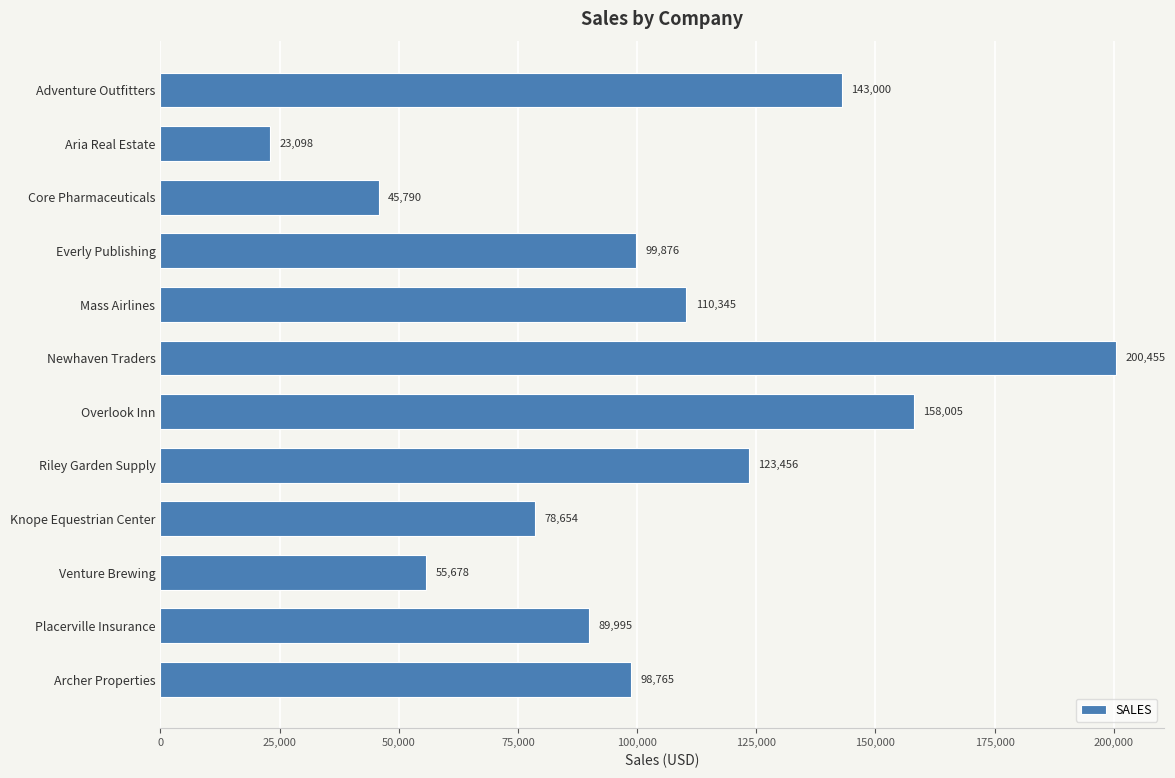

List the labels in order of value, largest first.

Newhaven Traders, Overlook Inn, Adventure Outfitters, Riley Garden Supply, Mass Airlines, Everly Publishing, Archer Properties, Placerville Insurance, Knope Equestrian Center, Venture Brewing, Core Pharmaceuticals, Aria Real Estate